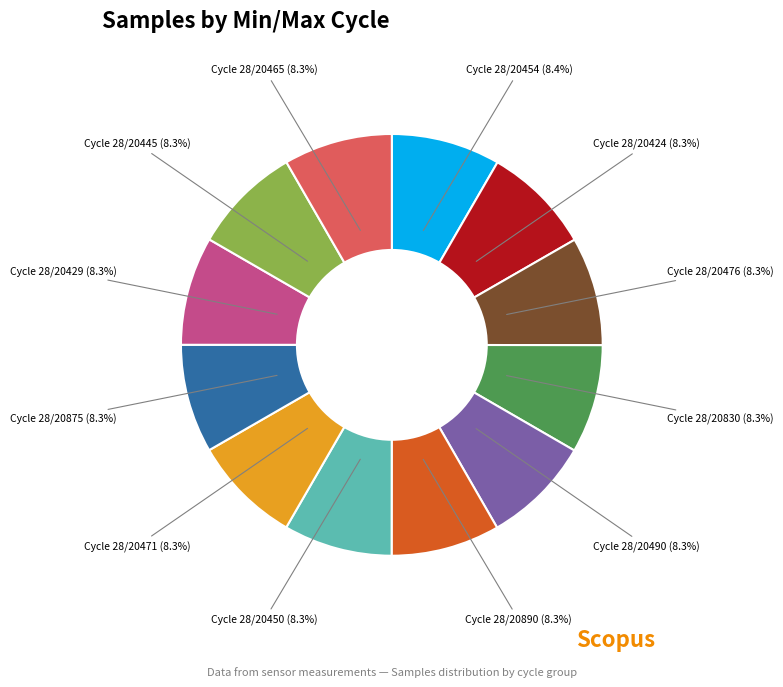

How many segments does this pie chart have?

12